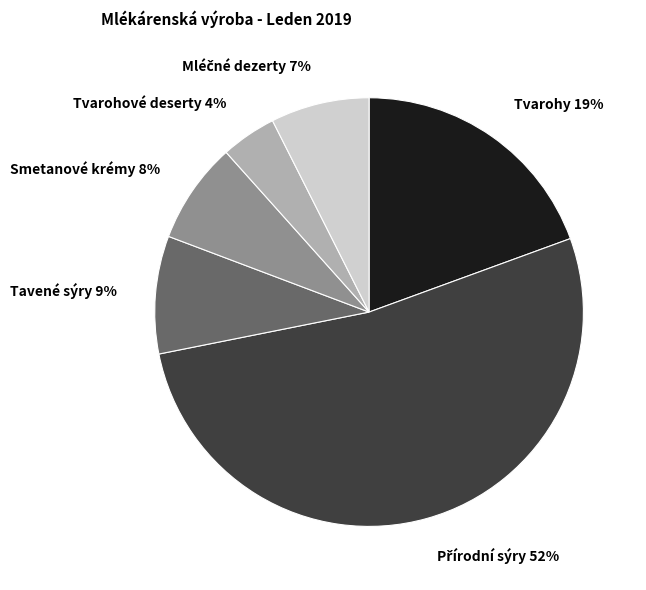

Which has a higher value, Tvarohové deserty or Tavené sýry?

Tavené sýry